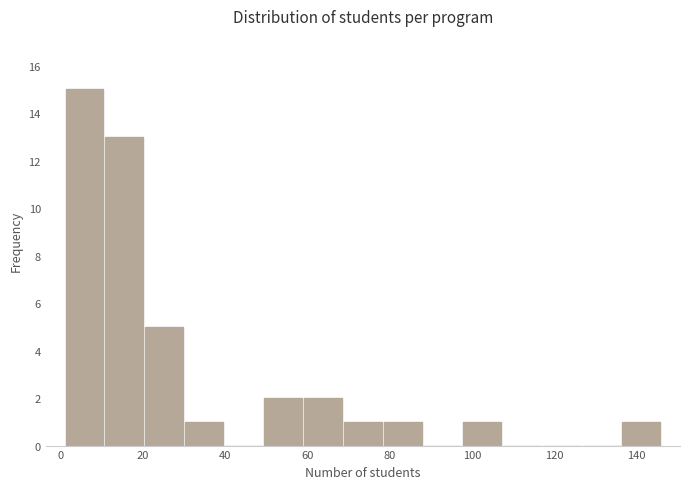

Which range on the x-axis has the tallest bar?

2 to 10